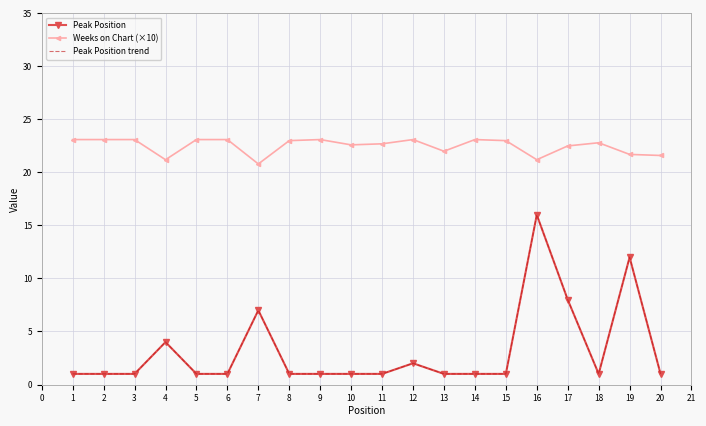

Reading right to left, what are all the values shown in this chart?

Peak Position: 1.0	12.0	1.0	8.0	16.0	1.0	1.0	1.0	2.0	1.0	1.0	1.0	1.0	7.0	1.0	1.0	4.0	1.0	1.0	1.0
Weeks on Chart (×10): 21.6	21.7	22.8	22.5	21.2	23.0	23.1	22.0	23.1	22.7	22.6	23.1	23.0	20.8	23.1	23.1	21.2	23.1	23.1	23.1
Peak Position trend: 1.0	12.0	1.0	8.0	16.0	1.0	1.0	1.0	2.0	1.0	1.0	1.0	1.0	7.0	1.0	1.0	4.0	1.0	1.0	1.0